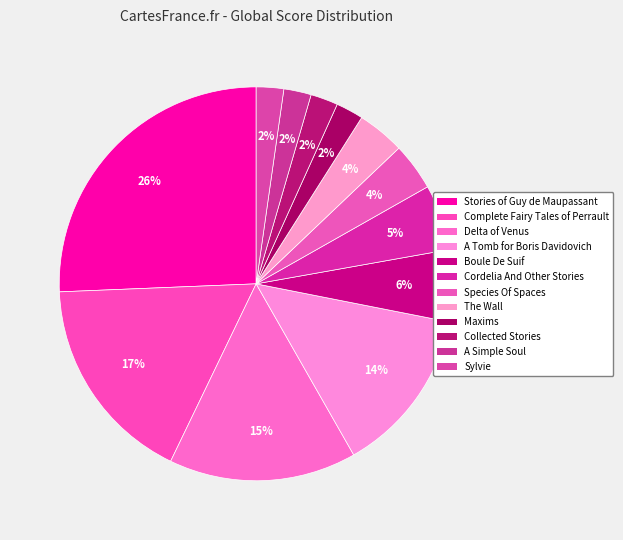

Does Complete Fairy Tales of Perrault account for over 50% of the chart?

No